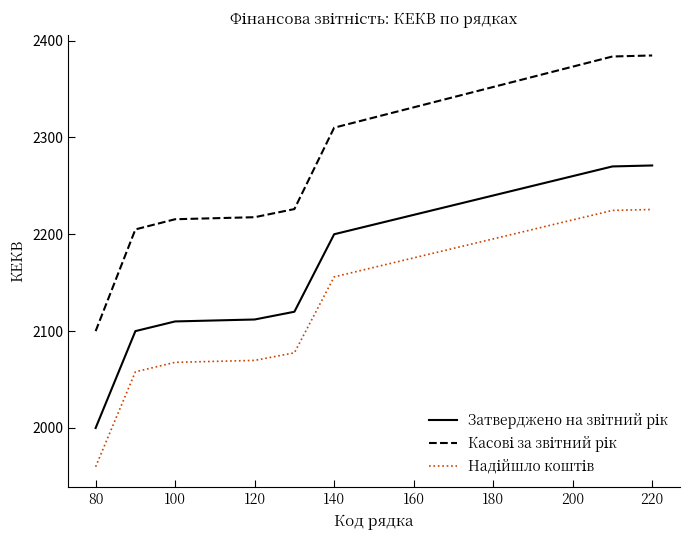

How many lines are shown in the chart?

3